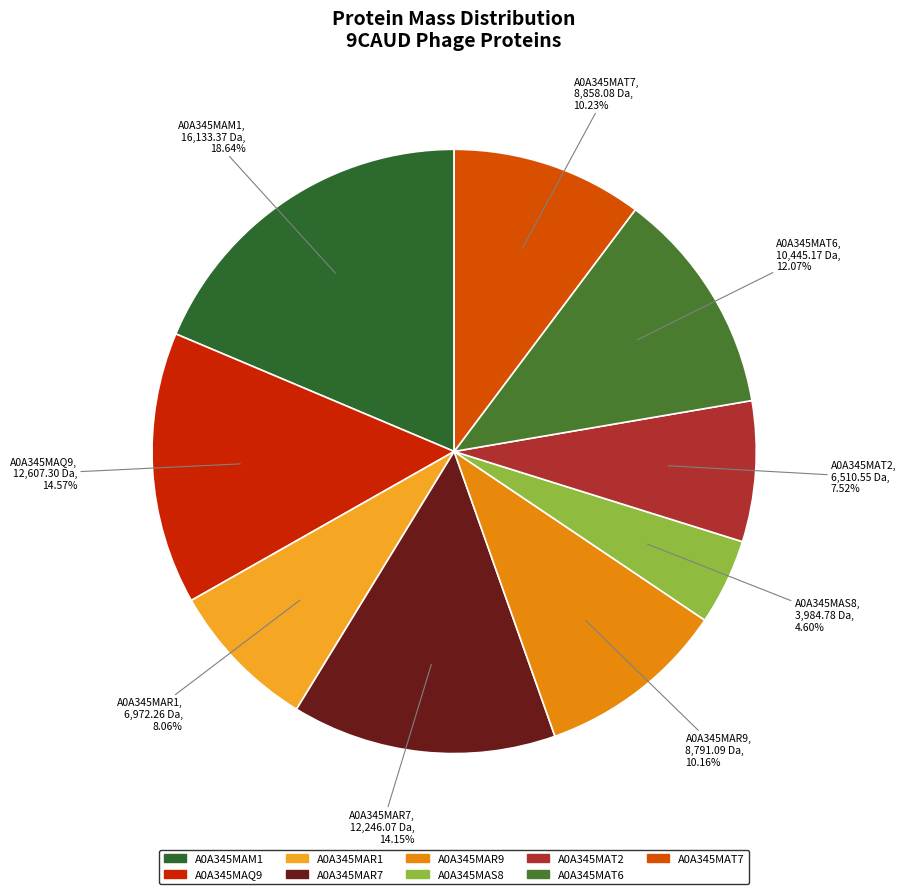

Do A0A345MAT7 and A0A345MAM1 together represent more than half of the pie?

No